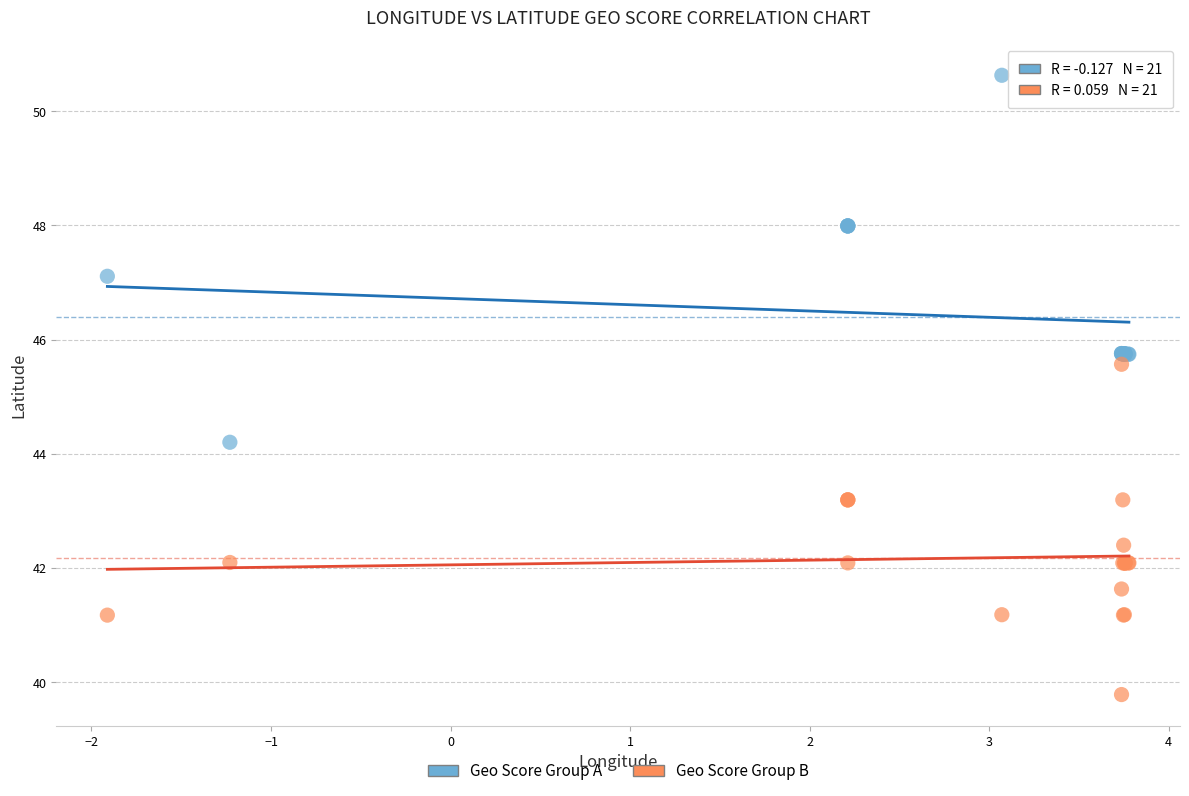

Which series reaches the minimum Y coordinate?

Geo Score Group B